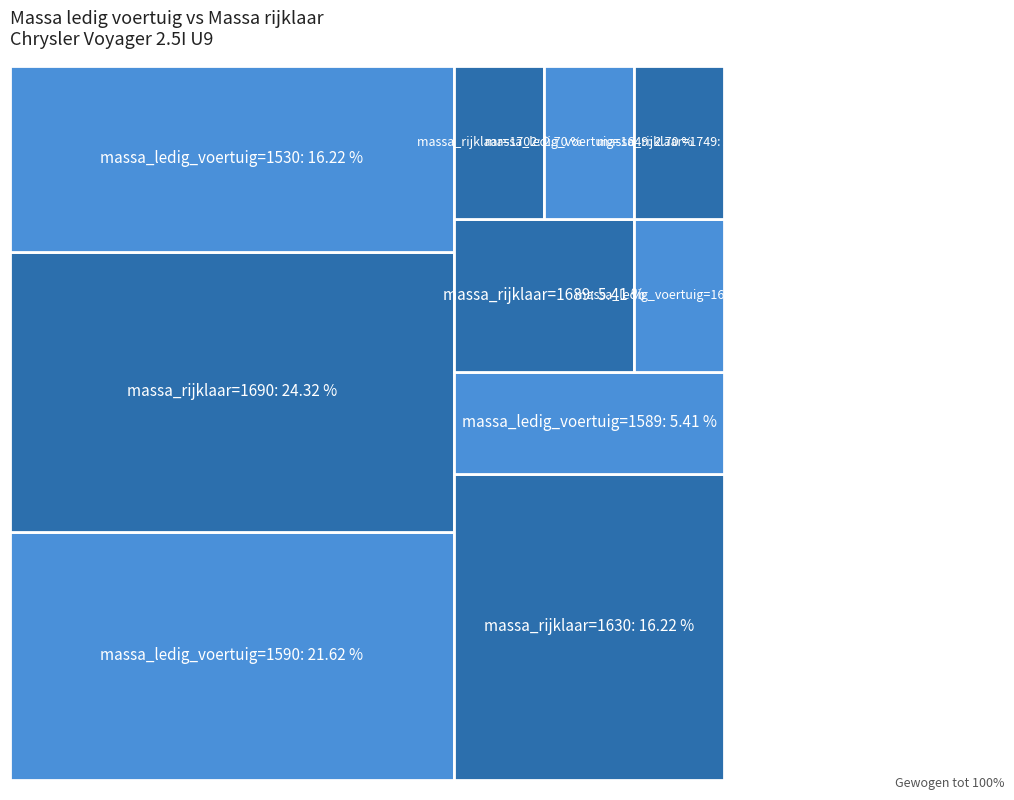

Reading left to right, extract all data points from this chart.

massa_ledig_voertuig: 1602	1590	1590	1590	1590	1590	1649	1590	1590	1590	1530	1589	1530	1530	1530	1530	1589	1530
massa_rijklaar: 1702	1690	1690	1690	1690	1690	1749	1690	1690	1690	1630	1689	1630	1630	1630	1630	1689	1630